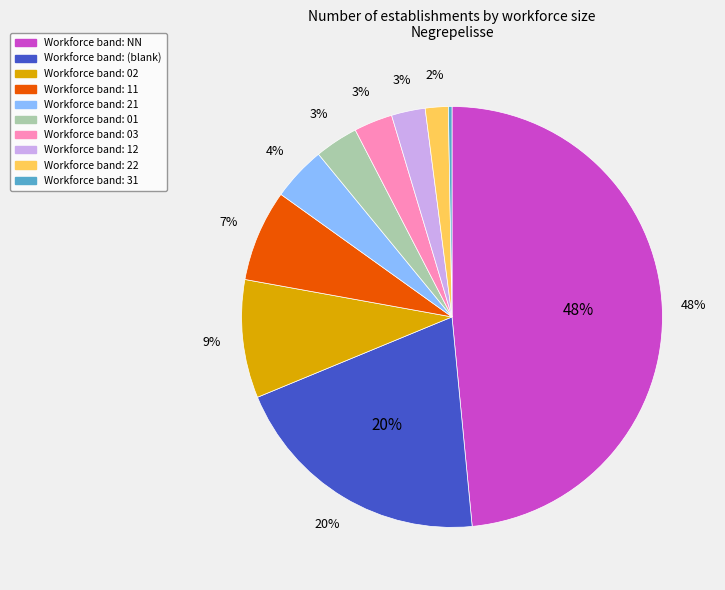

What is the change in value from 11 to 31?

-33